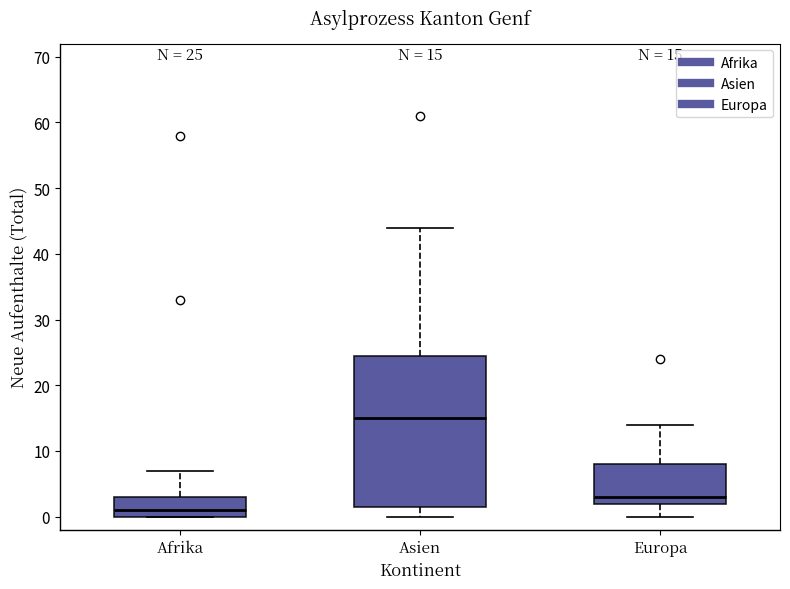

Which box's median line is the highest?

Asien